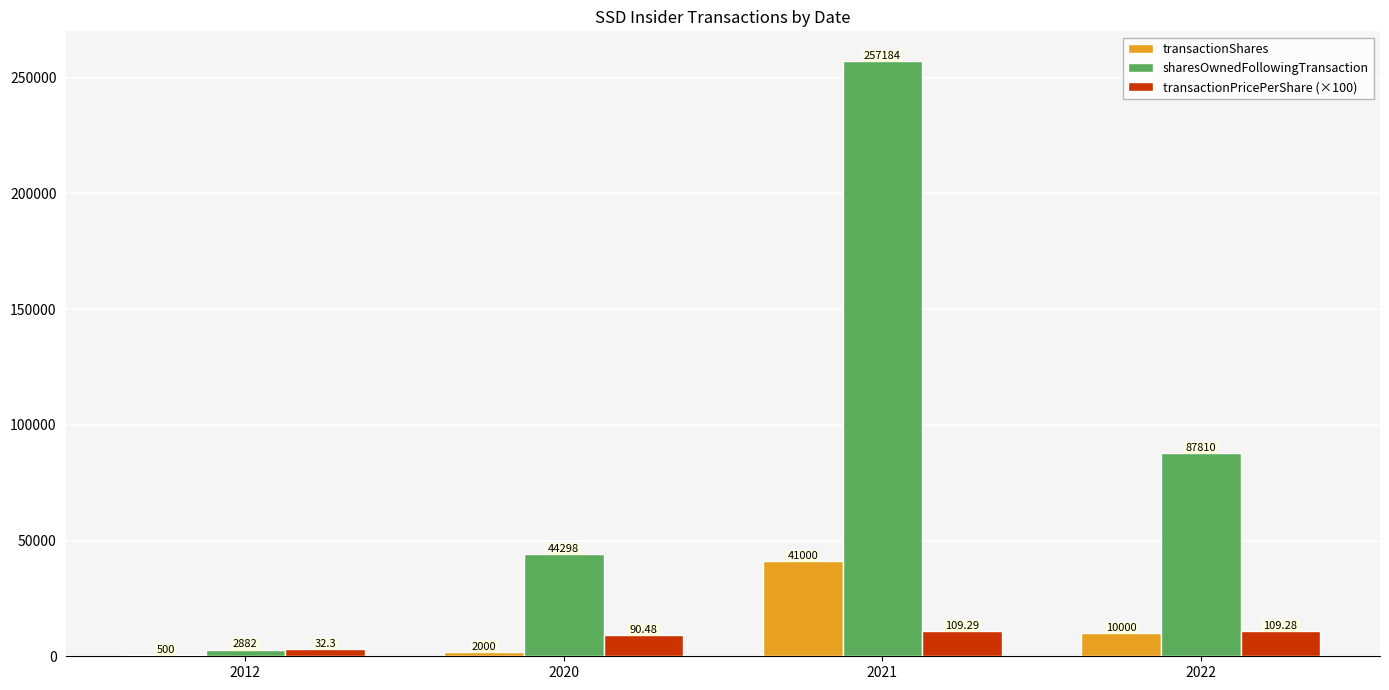

At which label does sharesOwnedFollowingTransaction first exceed 87810?

2021